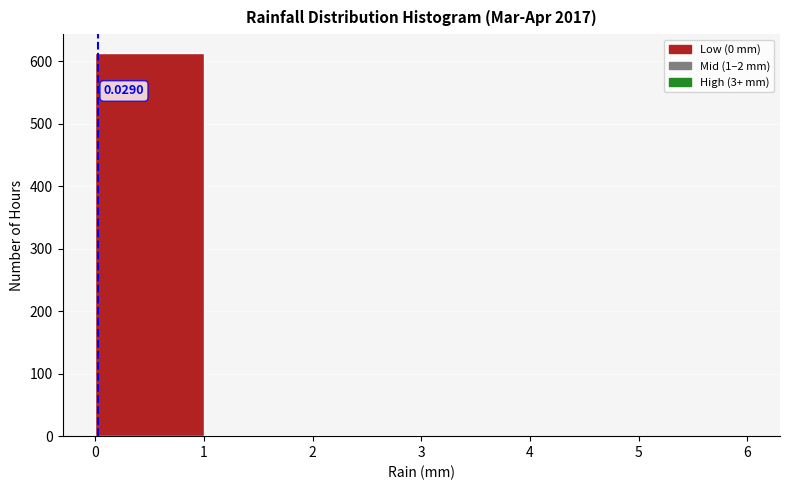

Over which range of the x-axis is the bar tallest?

0 to 1